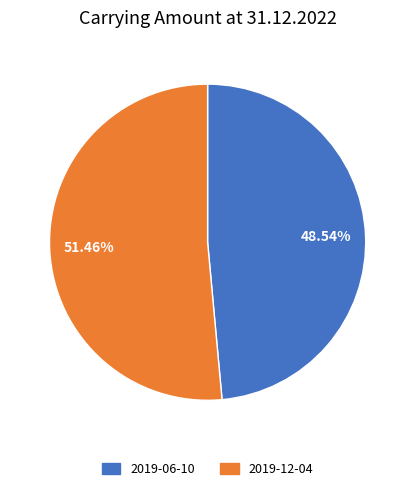

Rank the categories by value from highest to lowest.

2019-12-04, 2019-06-10